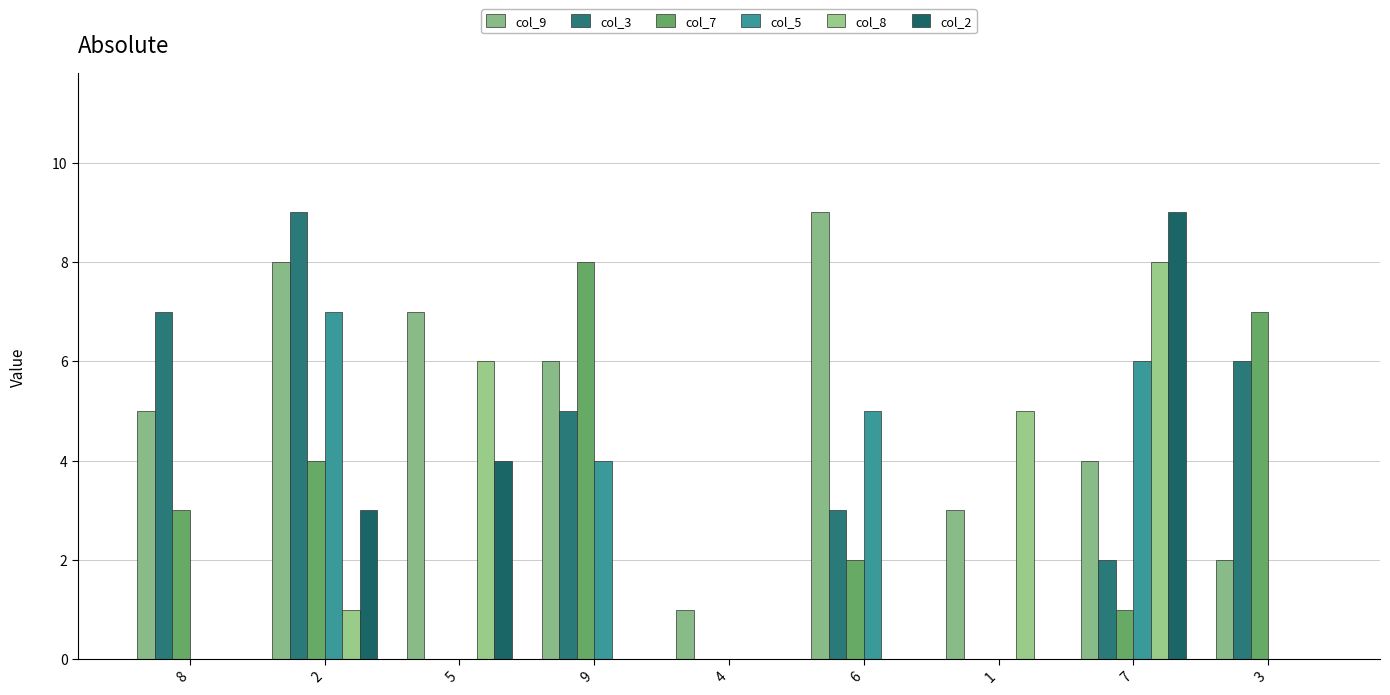

What is the label of the 5th bar from the left?

4